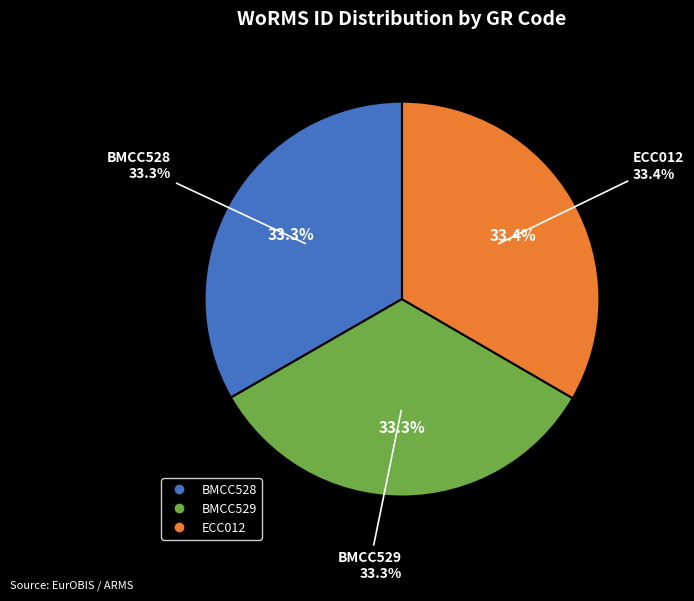

To the nearest percent, what is the combined percentage of BMCC528 and ECC012?

67%